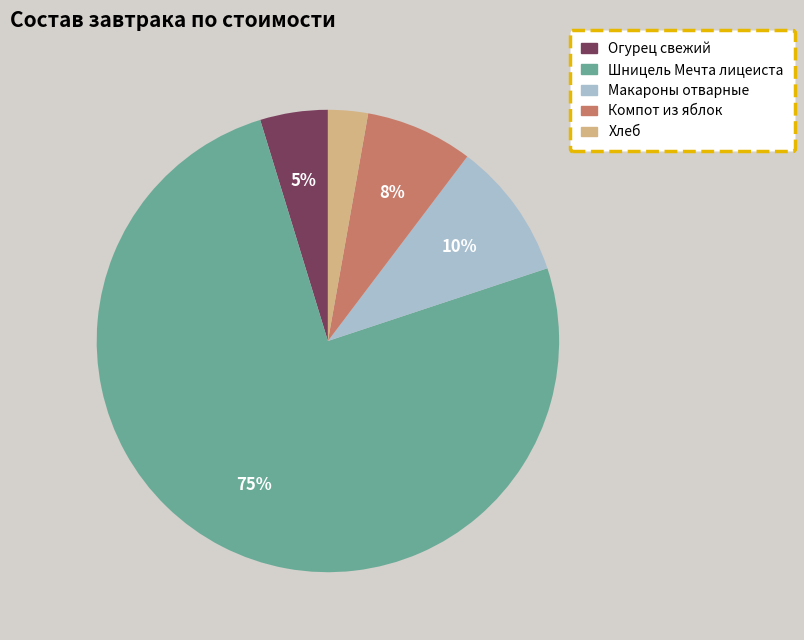

What is the majority slice?

Шницель Мечта лицеиста